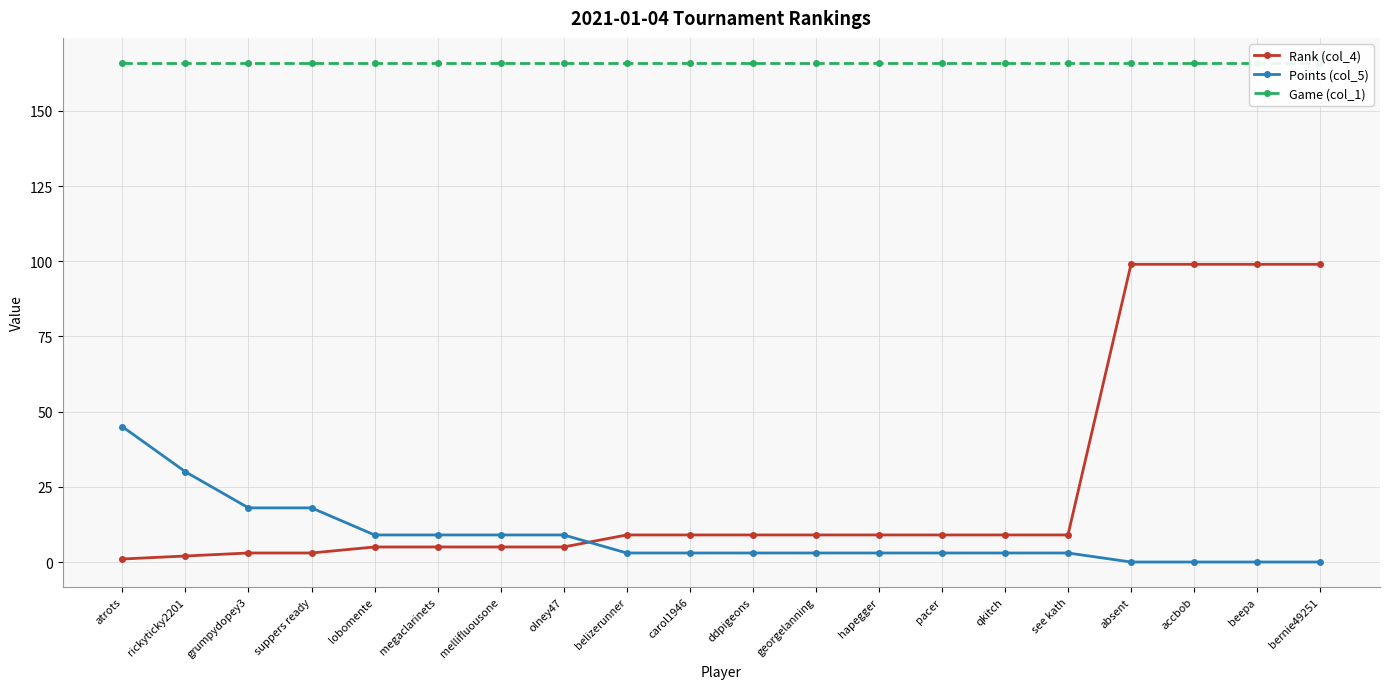

At bernie49251, list the series in order from smallest to largest.

Points (col_5), Rank (col_4), Game (col_1)